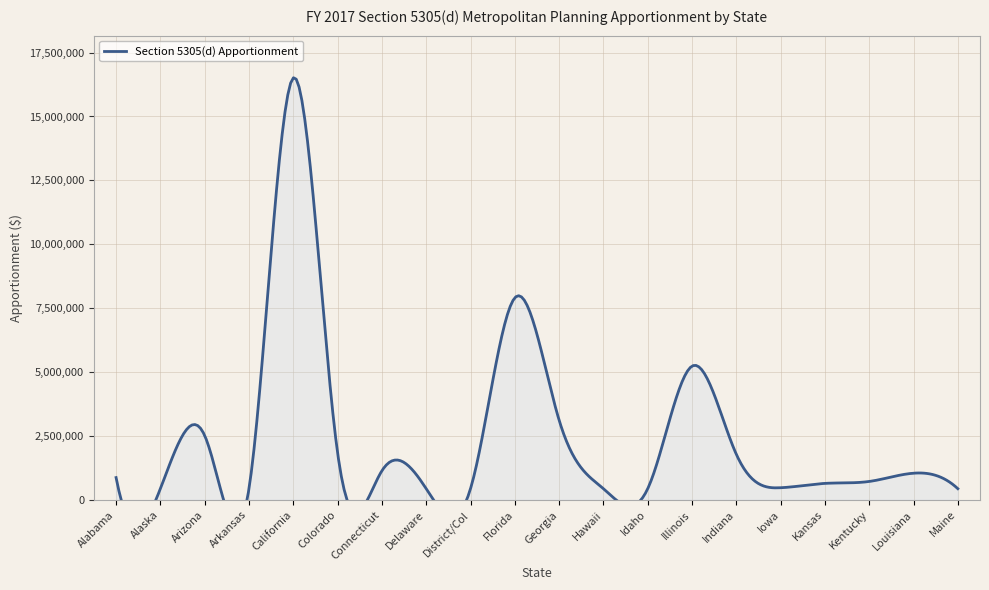

What is the difference between the maximum and minimum values?

16071904